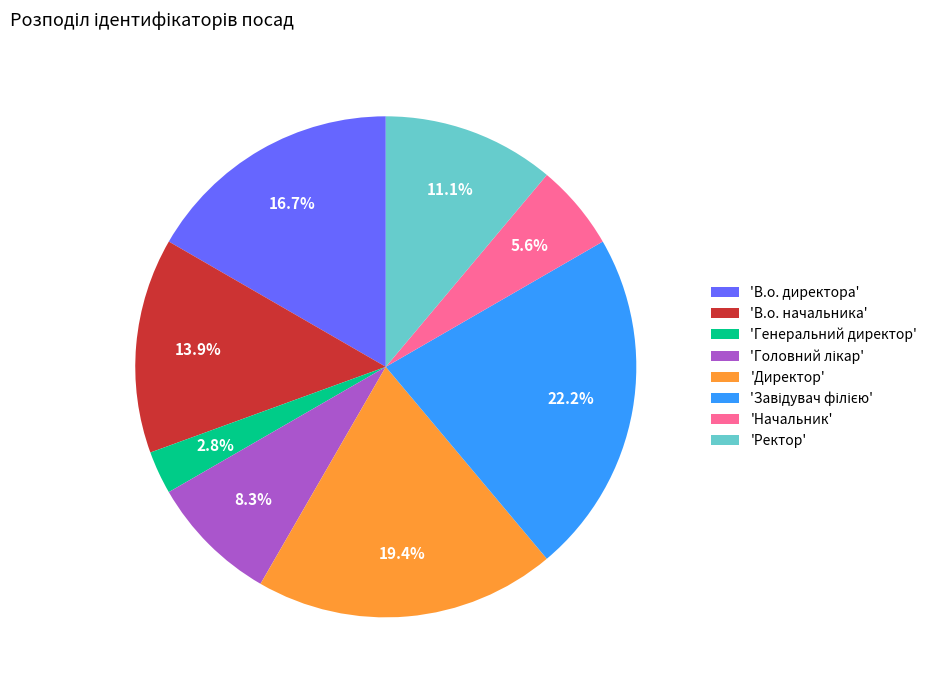

What portion of the pie excludes 'Генеральний директор'?

97.2%